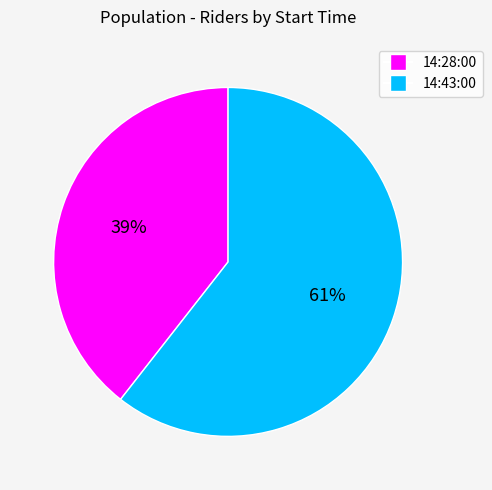

Does any single category account for the majority?

Yes